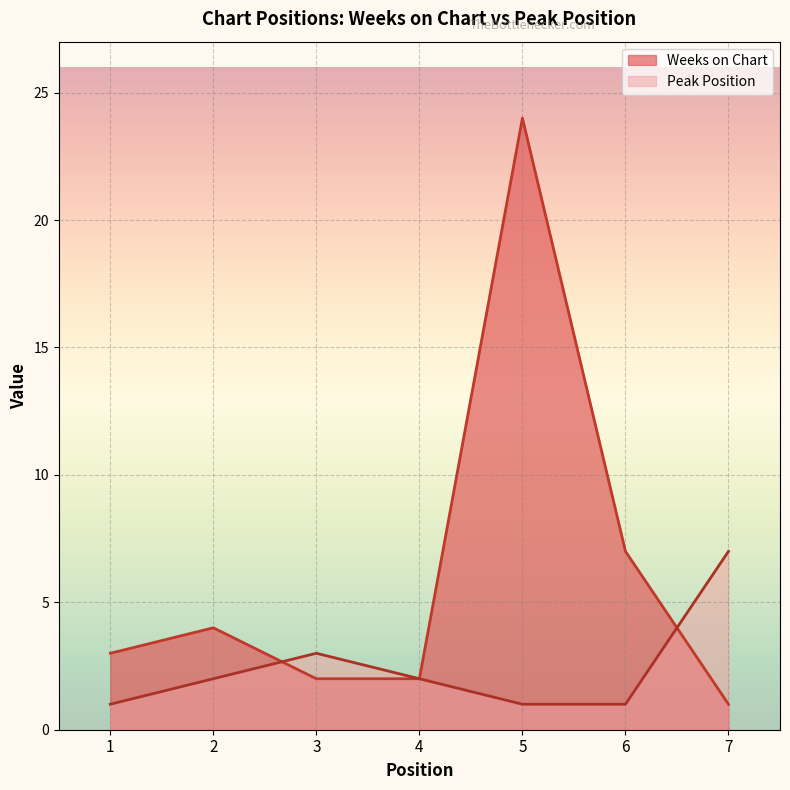

The Weeks on Chart series shows 3 at 1. True or false?

True